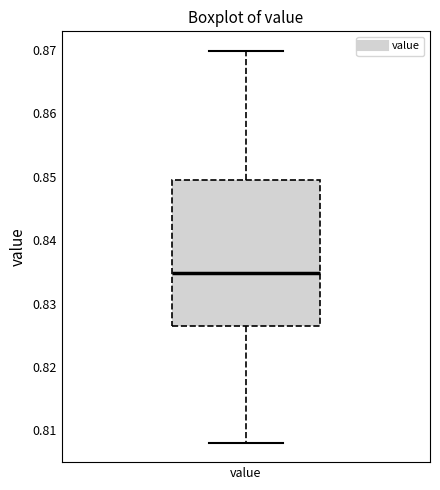

Read this box plot against the y-axis: the position of the median line, the range covered by the box, and the ends of both whiskers. The values are not printed on the chart, so give them approximately, as read against the axis.

median 0.835, box 0.826 to 0.850, whiskers 0.808 to 0.870